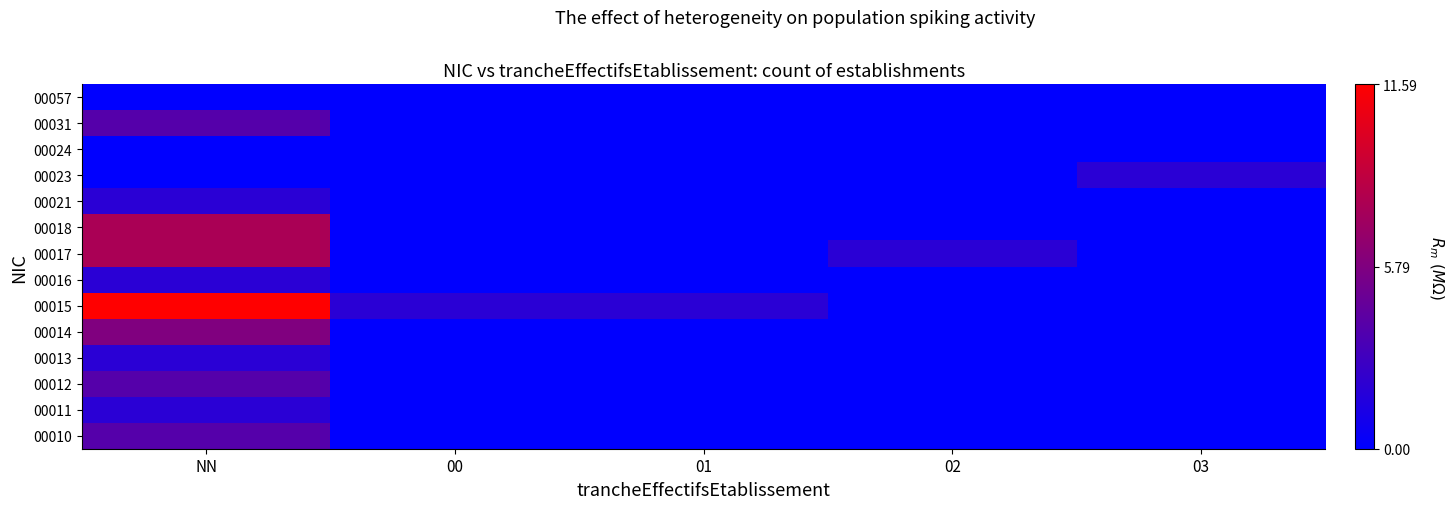

Reading left to right, extract all data points from this chart.

00010: NN=3.9	00=0.0	01=0.0	02=0.0	03=0.0
00011: NN=1.9	00=0.0	01=0.0	02=0.0	03=0.0
00012: NN=3.9	00=0.0	01=0.0	02=0.0	03=0.0
00013: NN=1.9	00=0.0	01=0.0	02=0.0	03=0.0
00014: NN=5.8	00=0.0	01=0.0	02=0.0	03=0.0
00015: NN=11.6	00=1.9	01=1.9	02=0.0	03=0.0
00016: NN=1.9	00=0.0	01=0.0	02=0.0	03=0.0
00017: NN=7.7	00=0.0	01=0.0	02=1.9	03=0.0
00018: NN=7.7	00=0.0	01=0.0	02=0.0	03=0.0
00021: NN=1.9	00=0.0	01=0.0	02=0.0	03=0.0
00023: NN=0.0	00=0.0	01=0.0	02=0.0	03=1.9
00024: NN=0.0	00=0.0	01=0.0	02=0.0	03=0.0
00031: NN=3.9	00=0.0	01=0.0	02=0.0	03=0.0
00057: NN=0.0	00=0.0	01=0.0	02=0.0	03=0.0